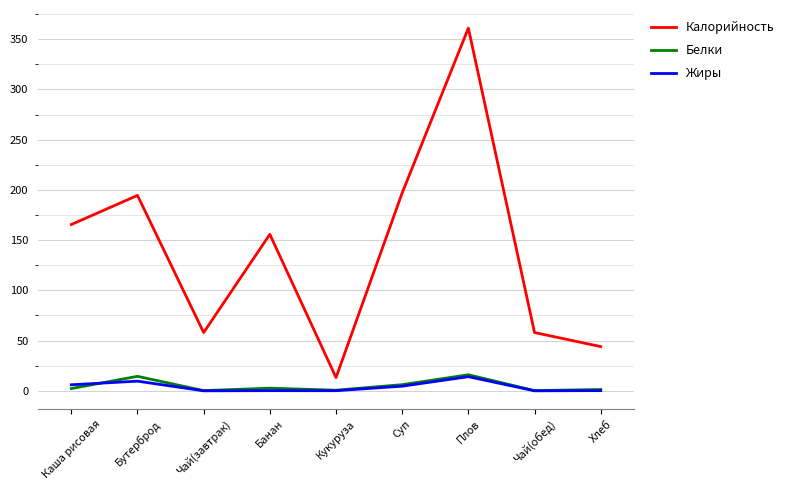

Is it true that Калорийность equals 155.8 at Банан?

True